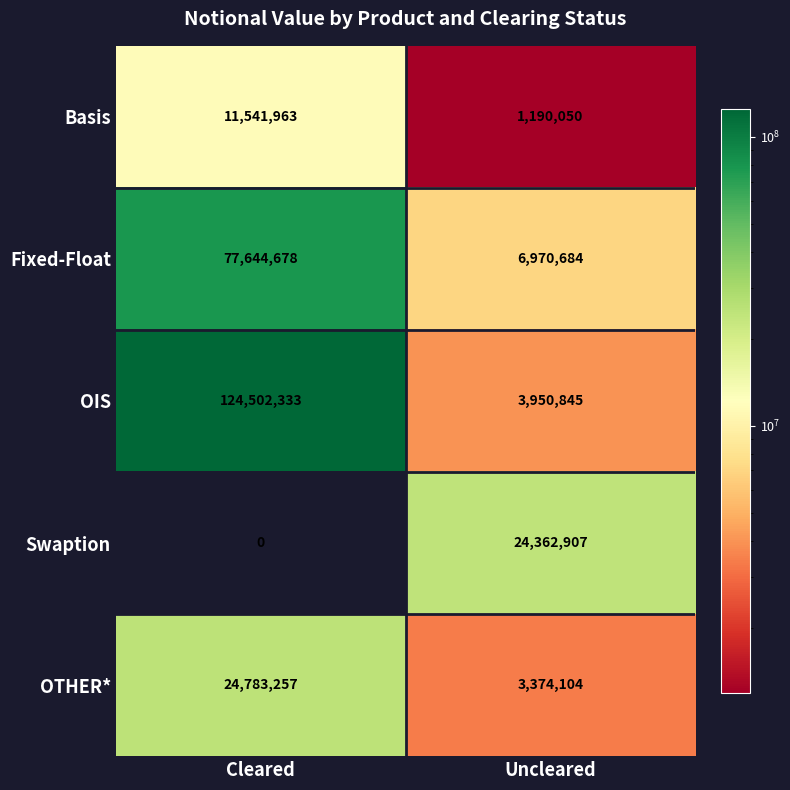

What is the sum of the Fixed-Float values at Cleared and Uncleared?

84615362